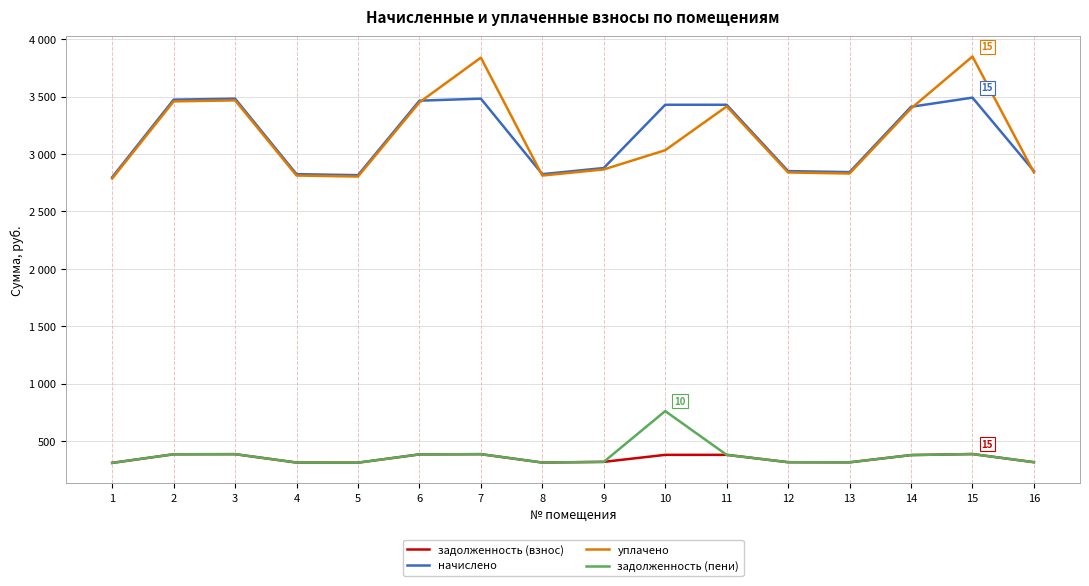

Is this an area chart (filled region under the line)?

No